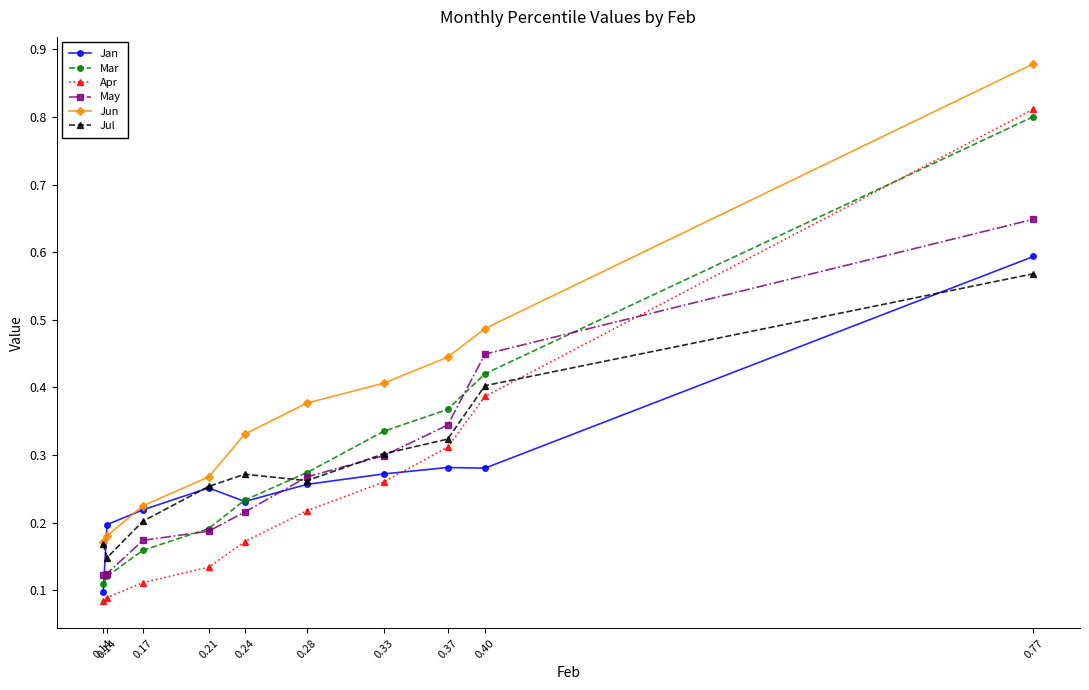

What is the difference between the maximum and minimum values in the Jun series?

0.7